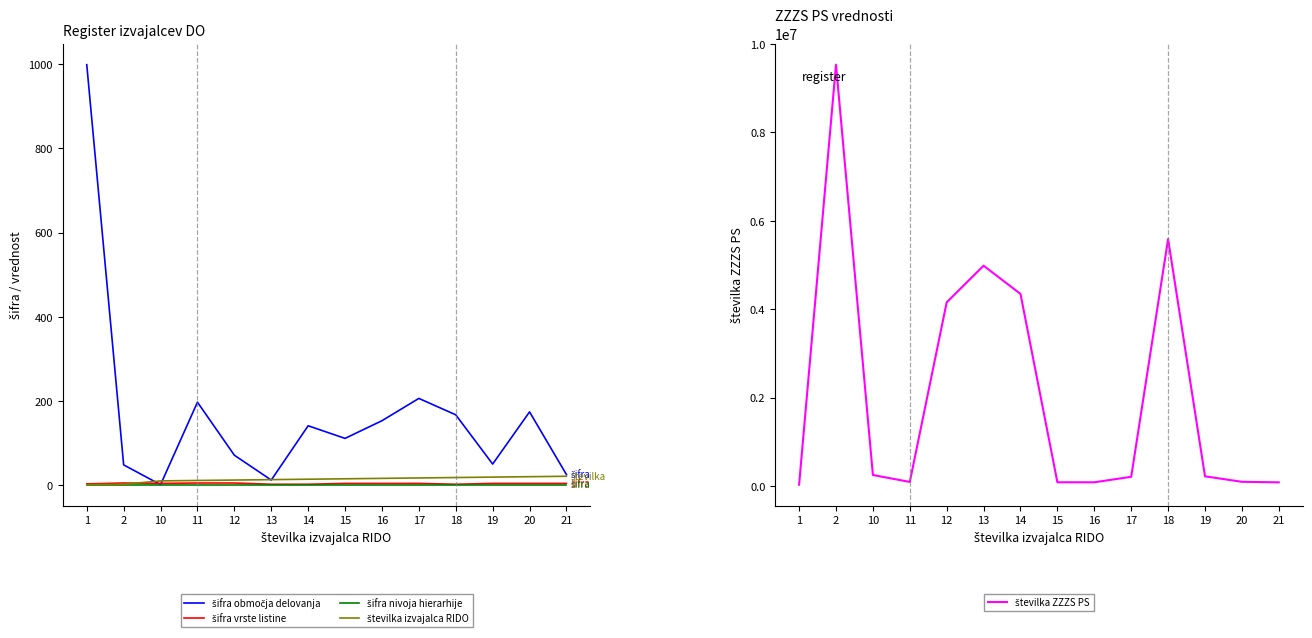

Between 10 and 19, which series saw the biggest shift?

številka ZZZS PS